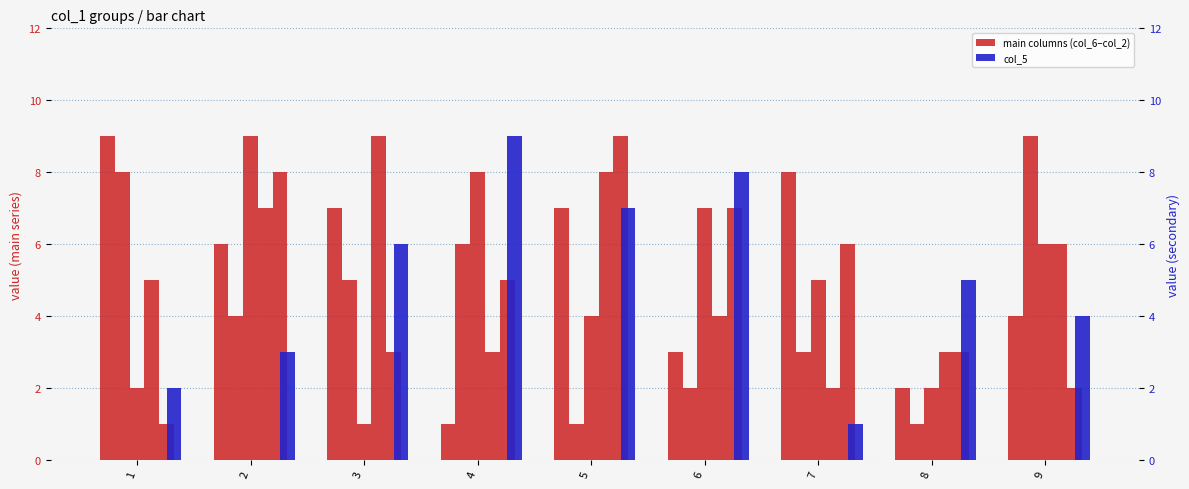

The value of col_6 at 4 is 2. True or false?

False